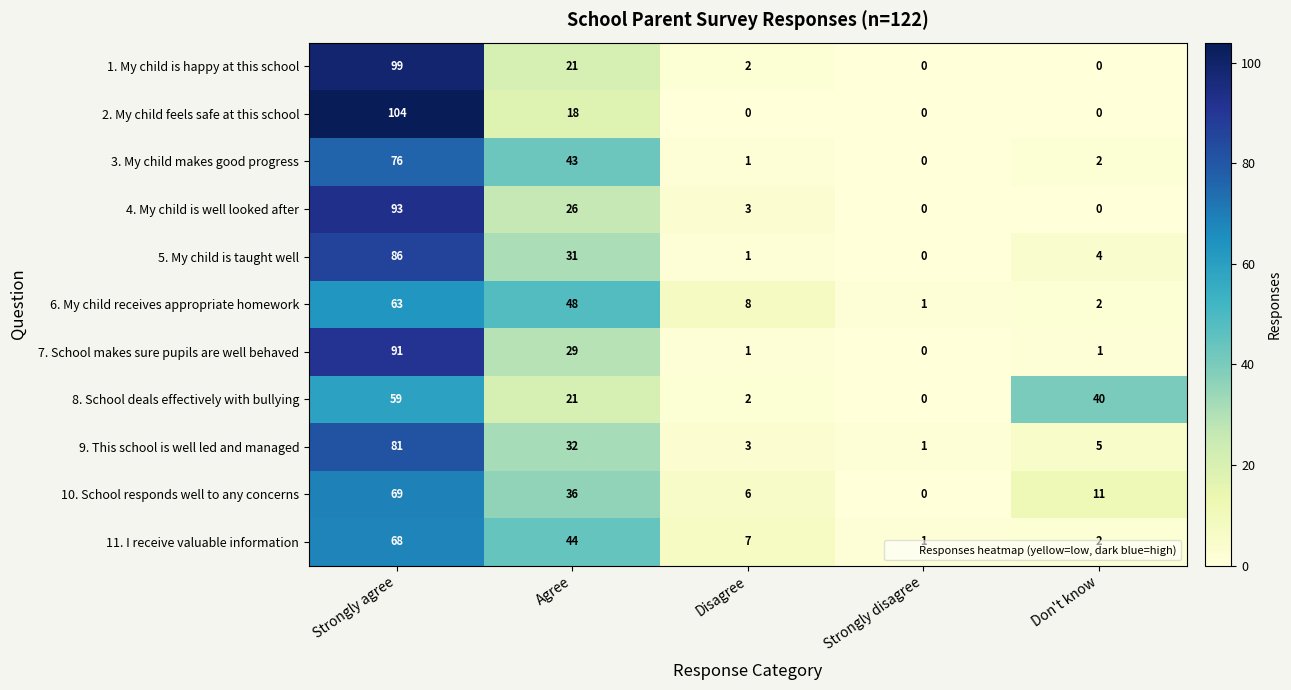

The 3. My child makes good progress series shows 76 at Strongly agree. True or false?

True